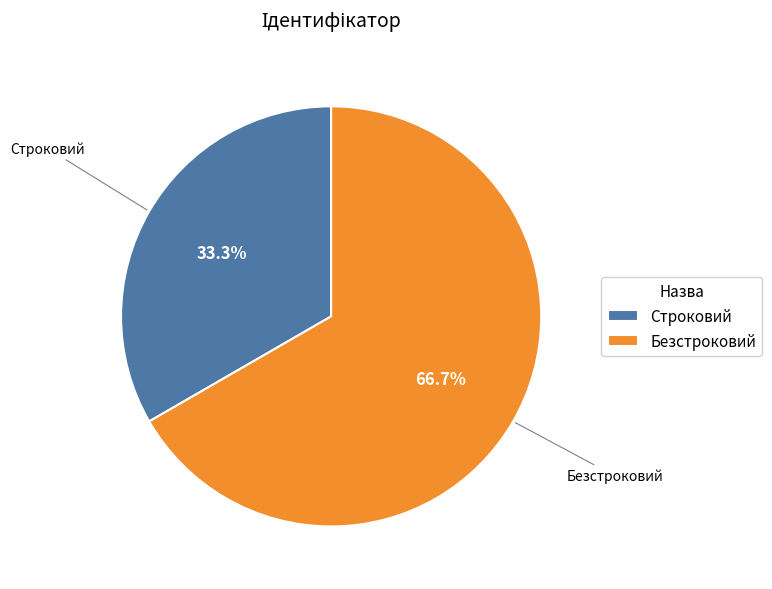

How many slices are in this pie chart?

2